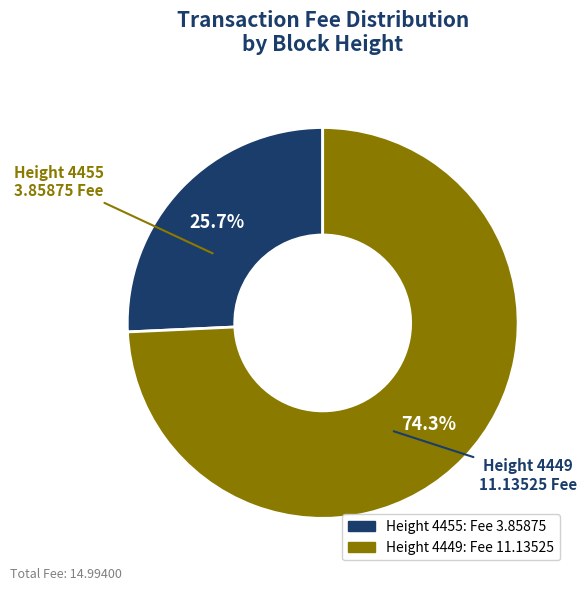

Does any single category account for the majority?

Yes